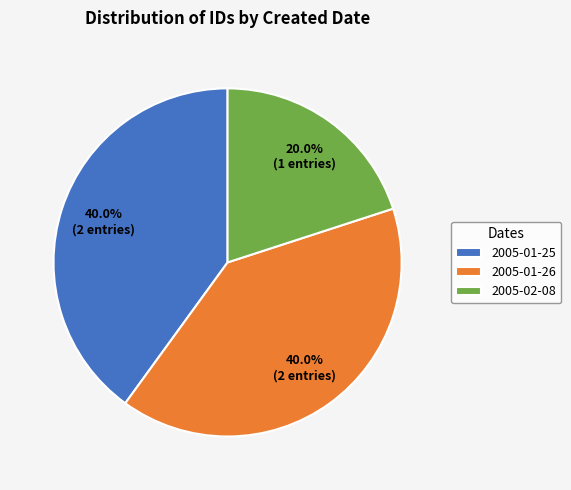

To the nearest percent, what percentage of the pie is 2005-01-25?

40%